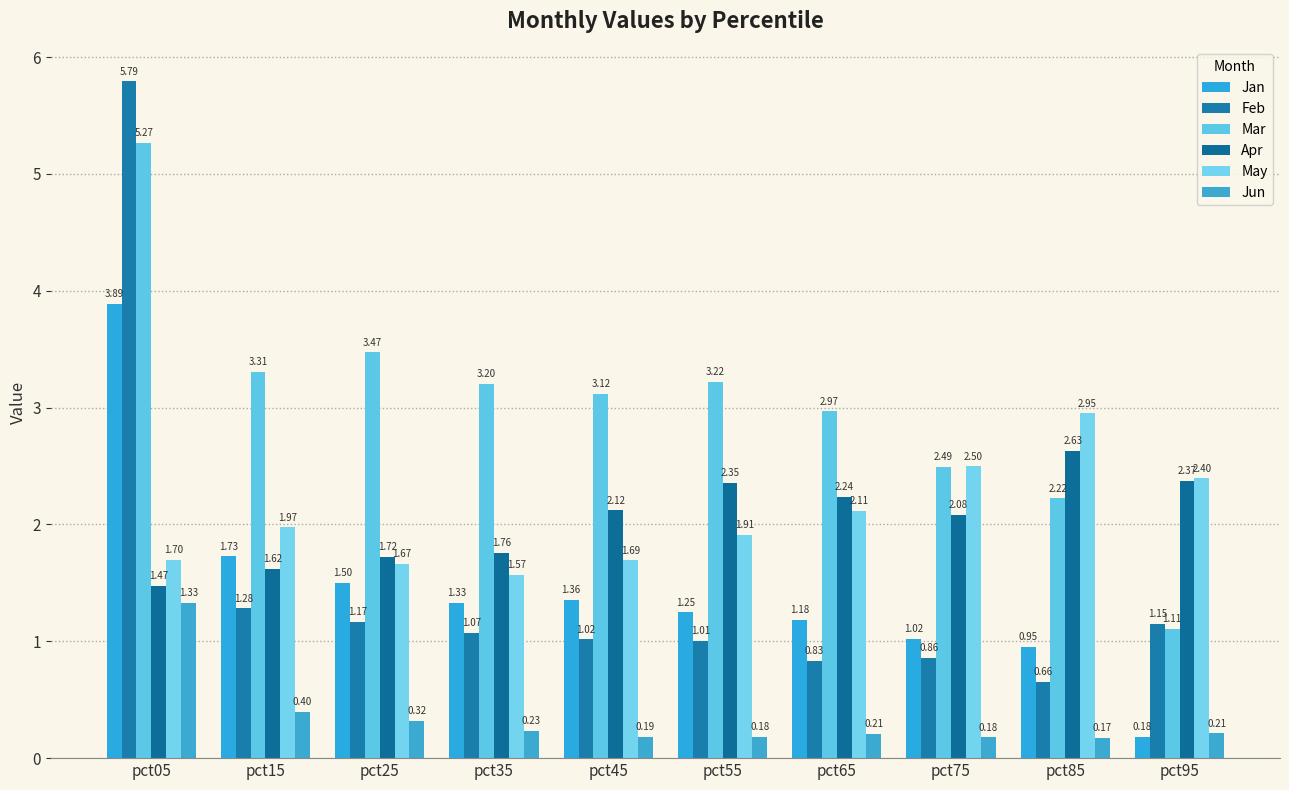

What is the greatest value displayed?

5.8